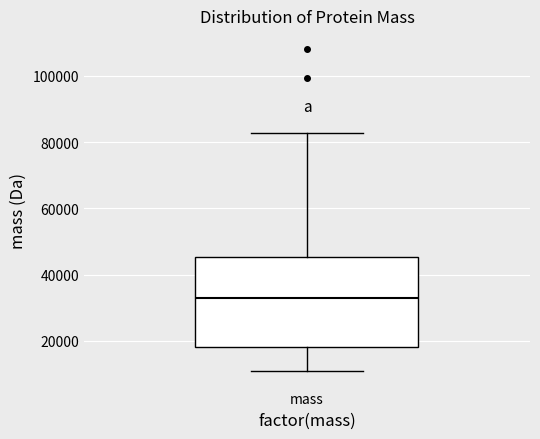

Where does the lower whisker of the box for mass end on the y-axis? The values are not printed on the chart, so give them approximately, as read against the axis.

10000